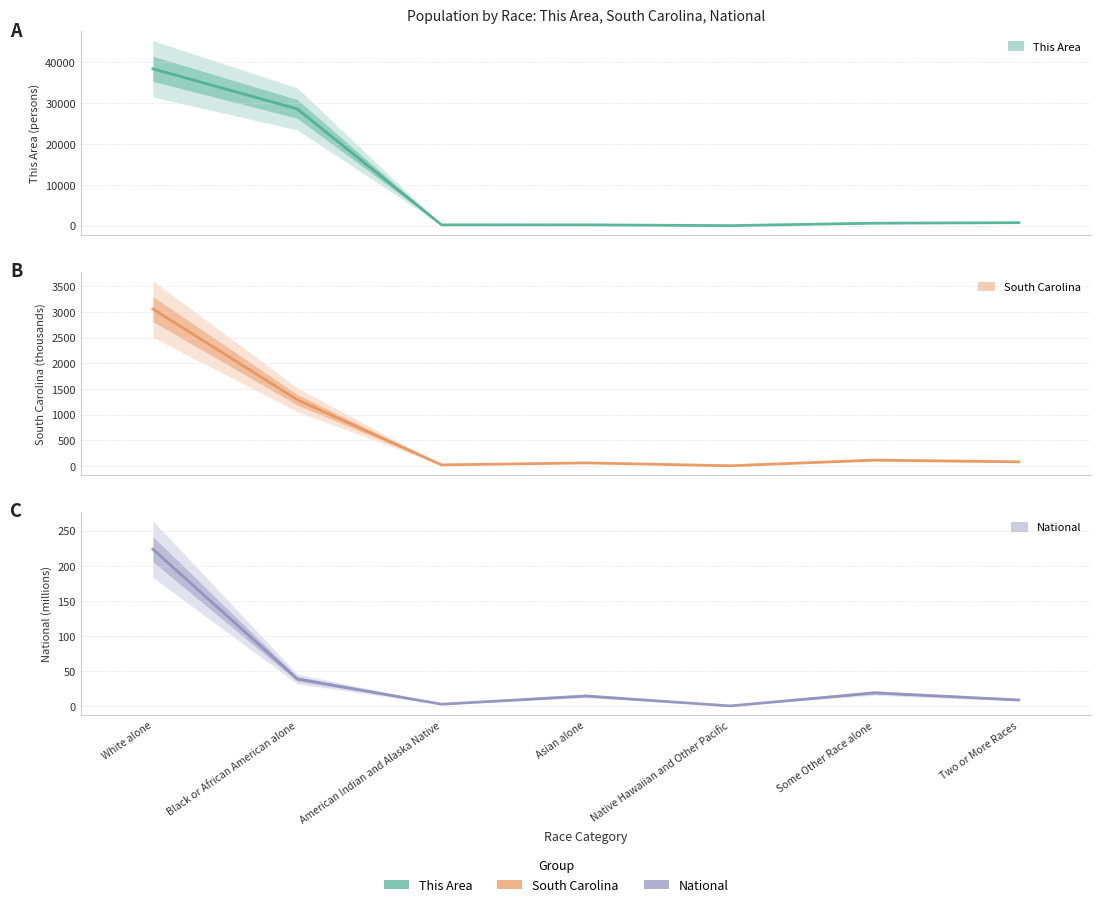

Which has a higher value, Asian alone or Two or More Races?

Two or More Races